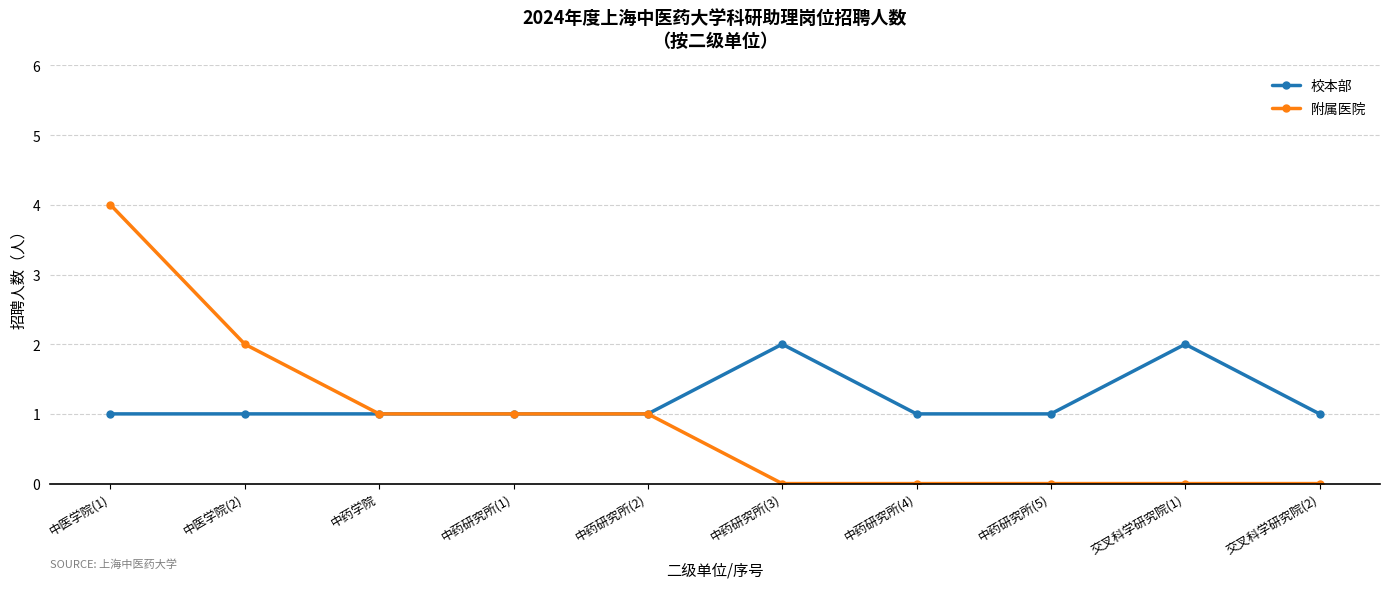

The value of 校本部 at 中药研究所(4) is 1. True or false?

True